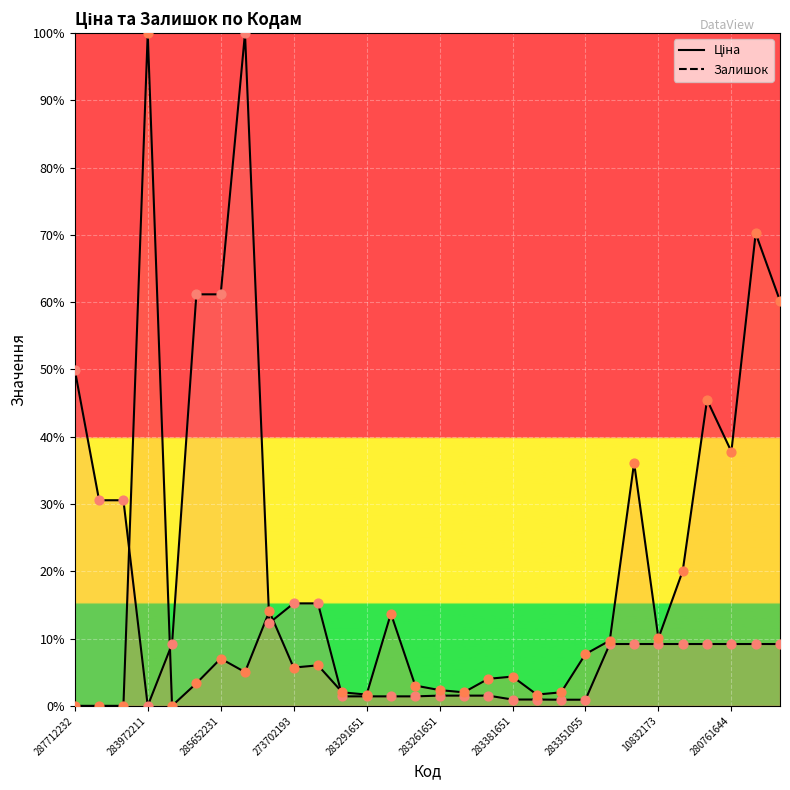

Which series reaches the maximum Y coordinate?

Ціна